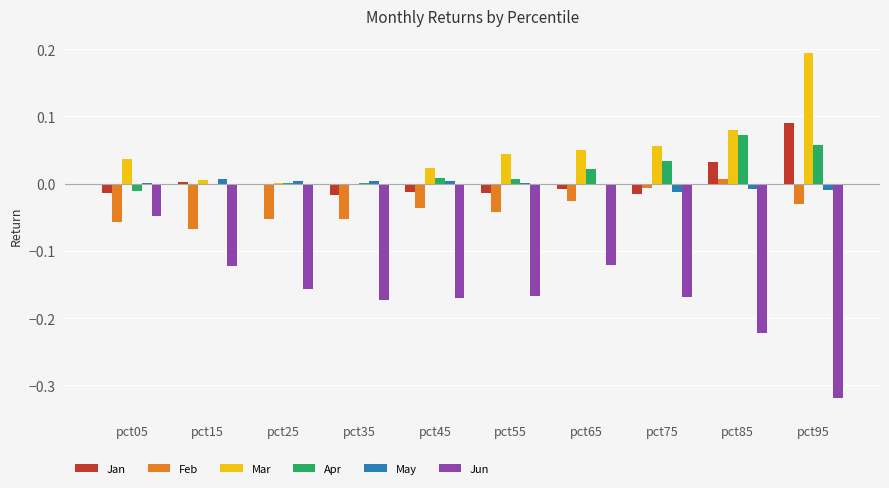

How many distinct data groups are displayed?

6